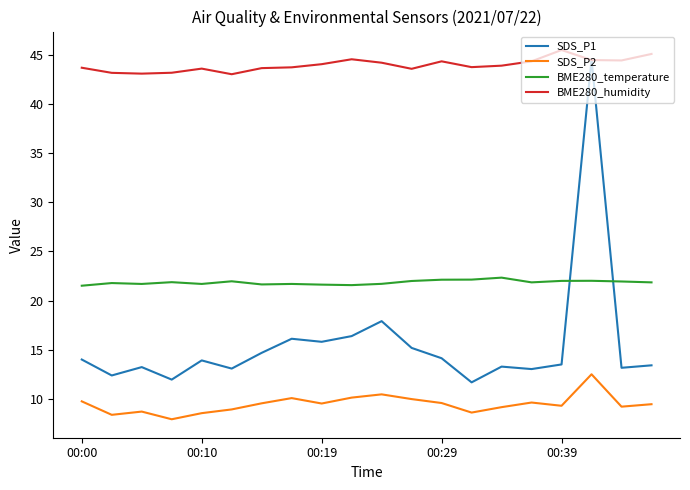

Which series has the largest total across all categories?

BME280_humidity